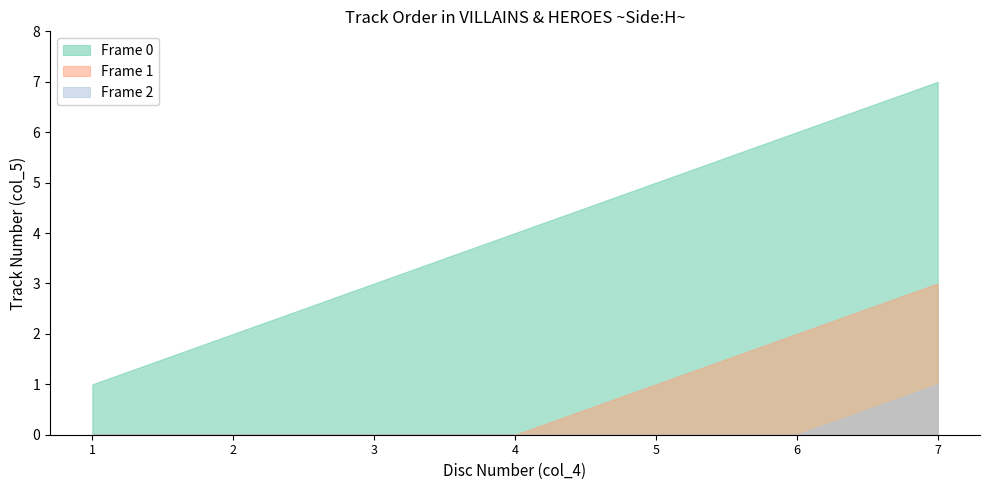

Does the chart display data point markers on the line(s)?

No